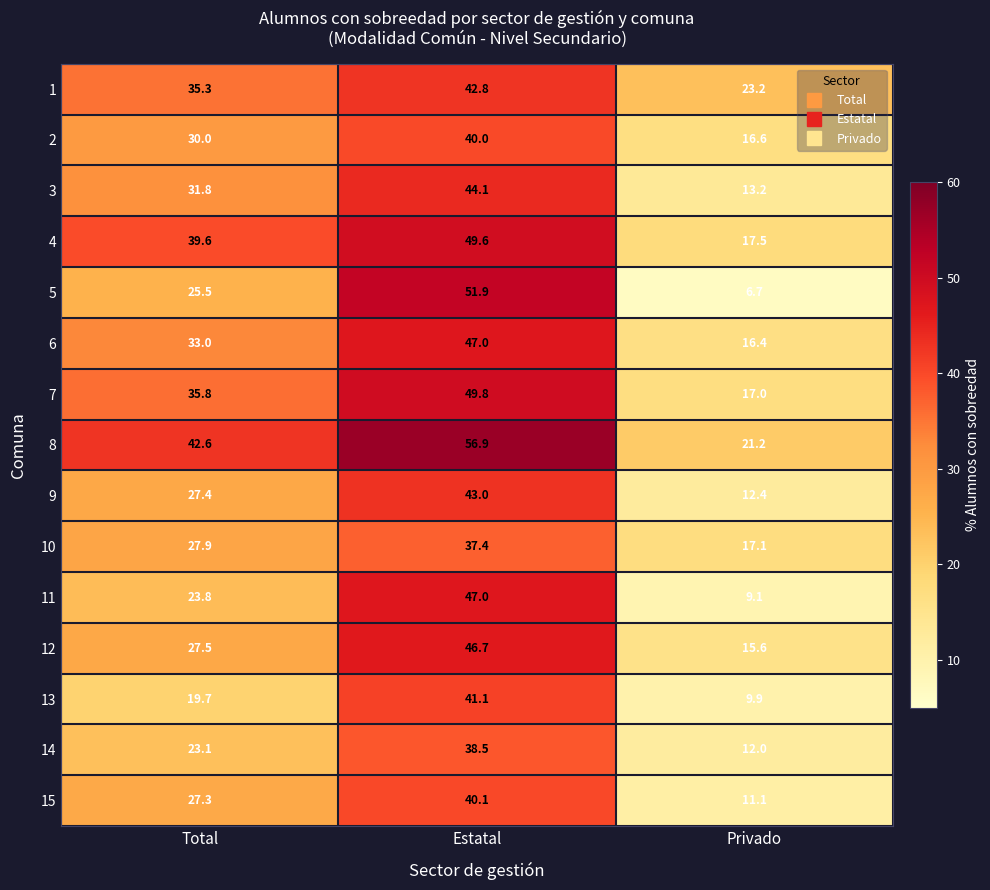

Between Total and Privado, which series saw the biggest shift?

4